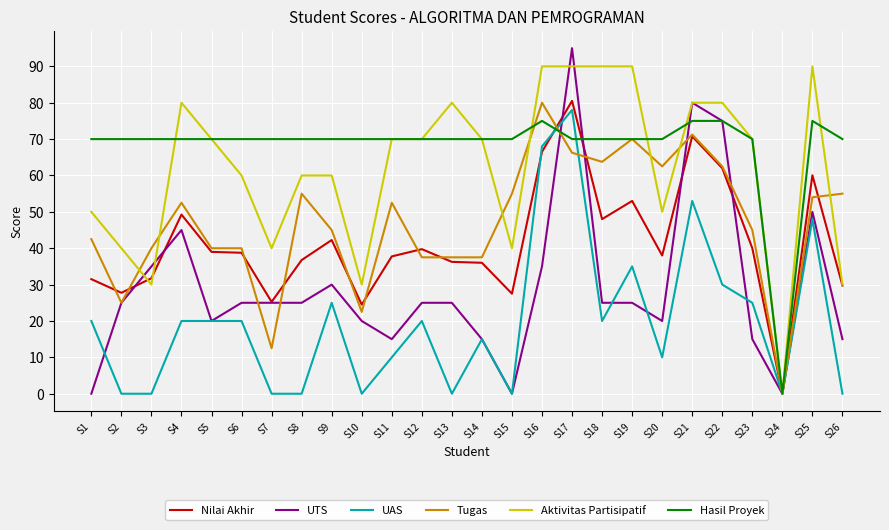

At which category is the sum across all series the highest?

S17